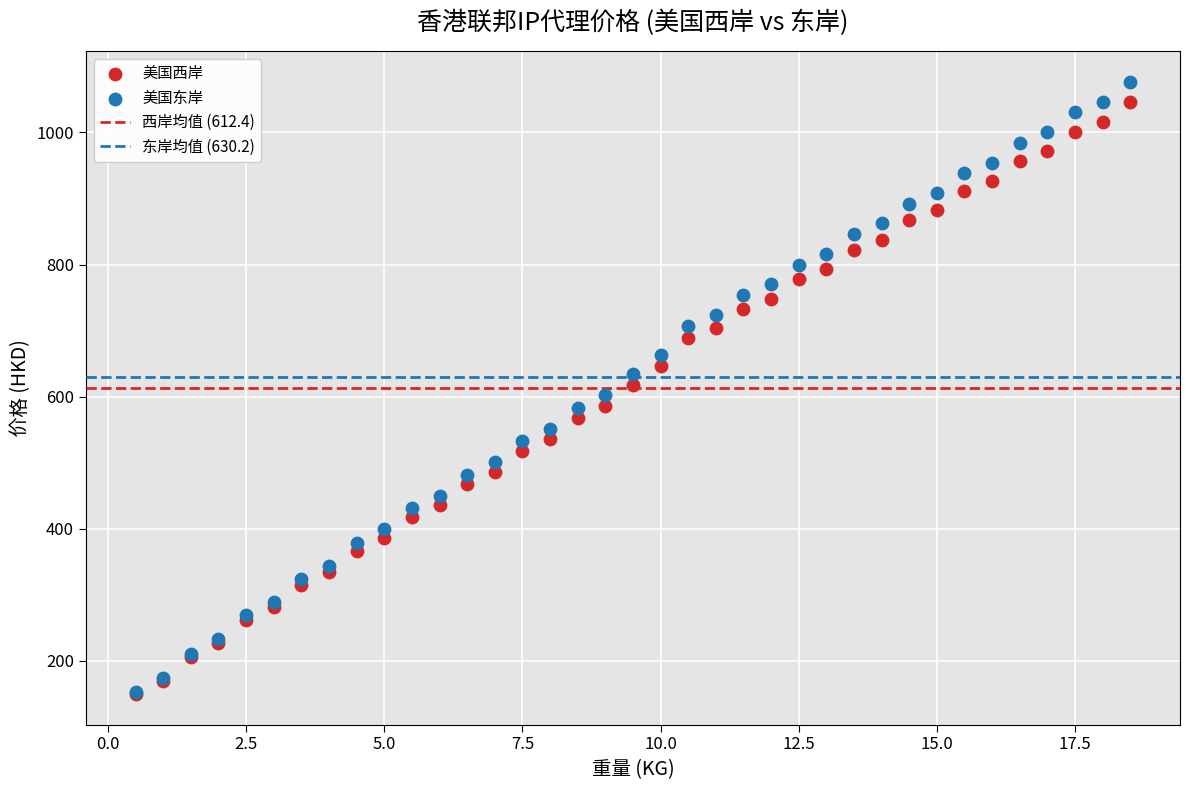

Which series contains the highest Y value?

美国东岸